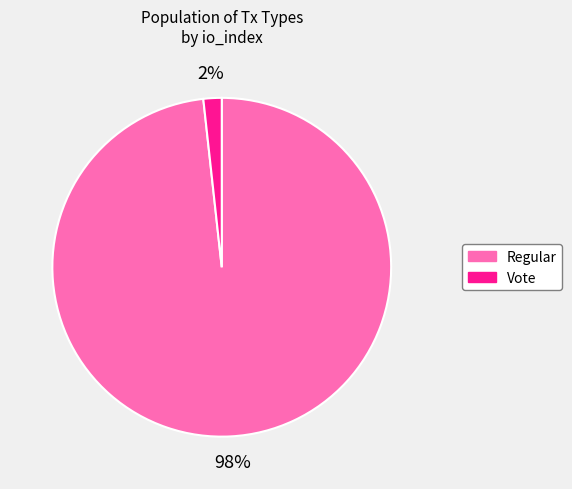

True or false: Regular accounts for 98% of the total.

True